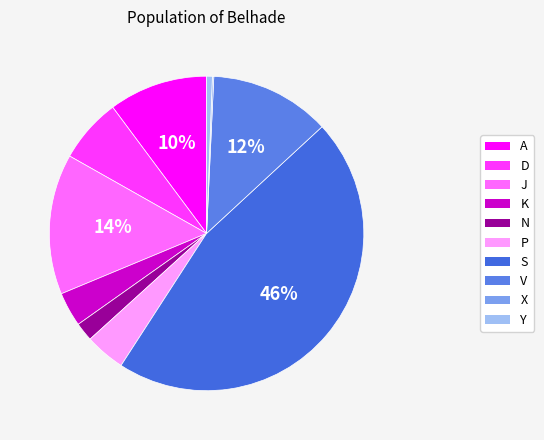

To the nearest percent, what percentage of the pie is P?

4%